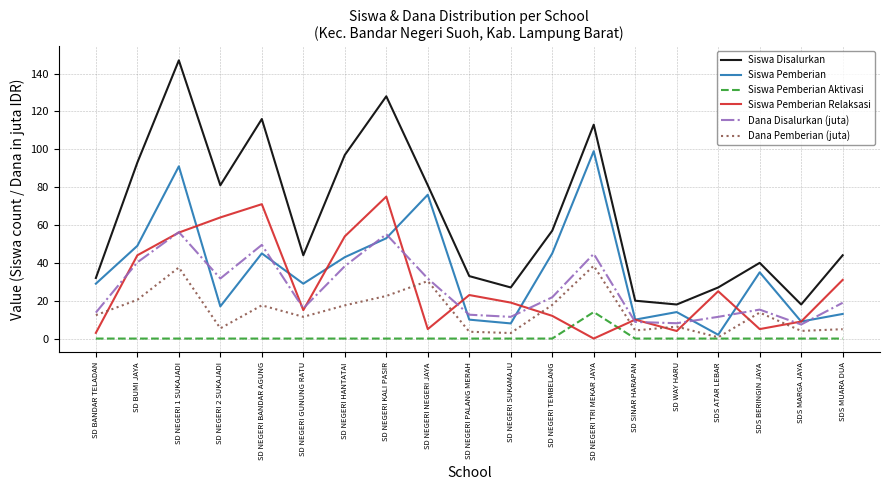

What is the total value across all series at SD NEGERI BANDAR AGUNG?

299.1